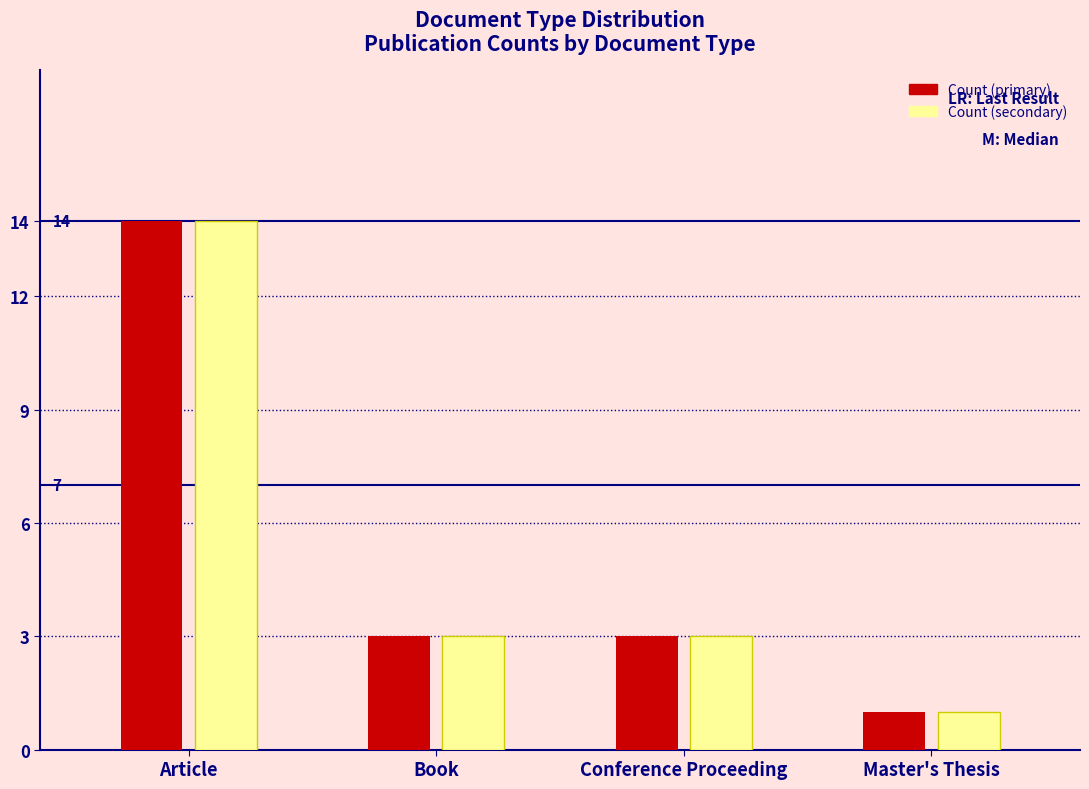

Reading left to right, transcribe all the data shown in this chart.

Count (primary): Article=14	Book=3	Conference Proceeding=3	Master's Thesis=1
Count (secondary): Article=14	Book=3	Conference Proceeding=3	Master's Thesis=1